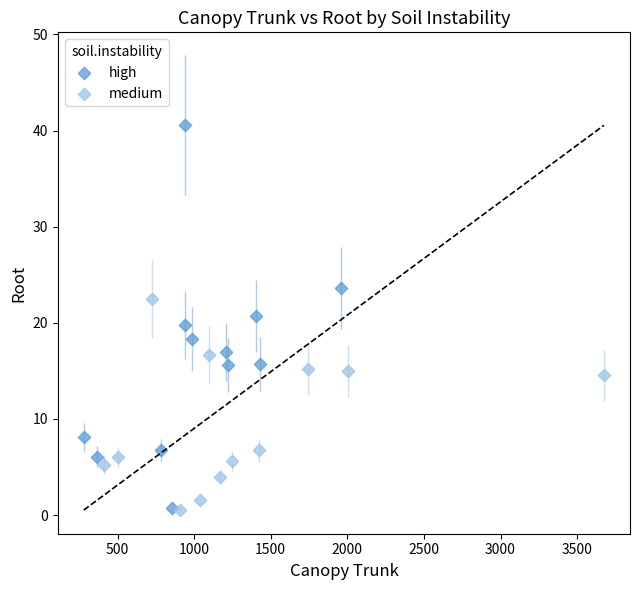

Which series has the widest spread of Y values?

high